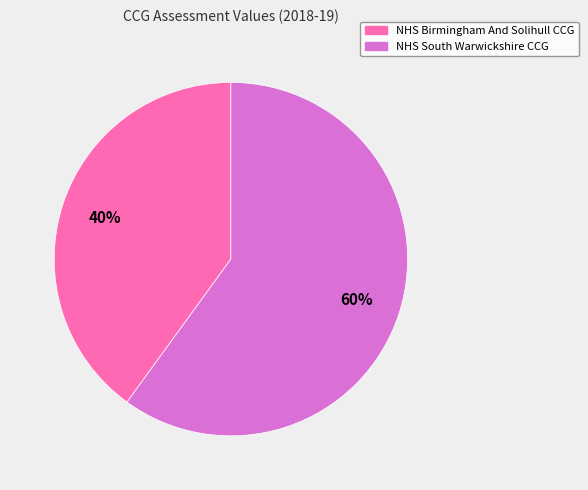

What percentage is the NHS Birmingham And Solihull CCG slice, to the nearest percent?

40%